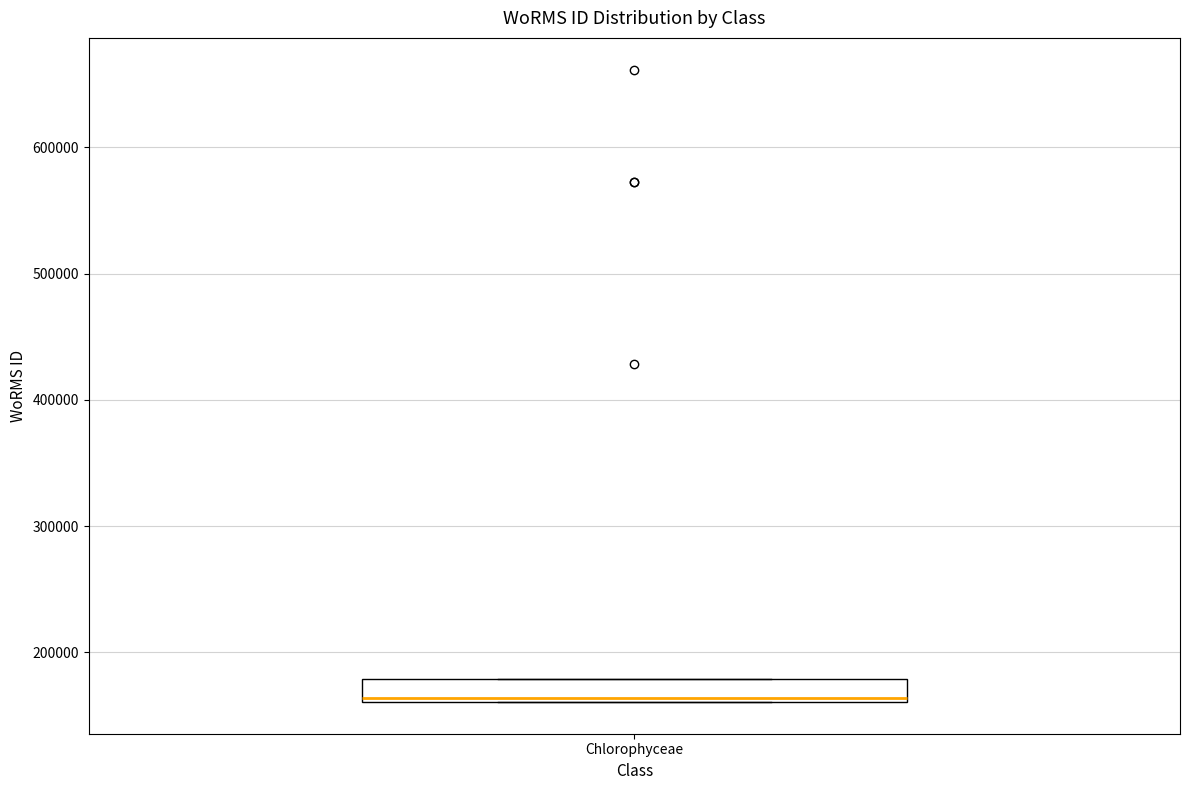

Read this box plot against the y-axis: the position of the median line, the range covered by the box, and the ends of both whiskers. The values are not printed on the chart, so give them approximately, as read against the axis.

median 160000 (just above the box's lower edge), box 160000 to 180000, whiskers 160000 to 180000